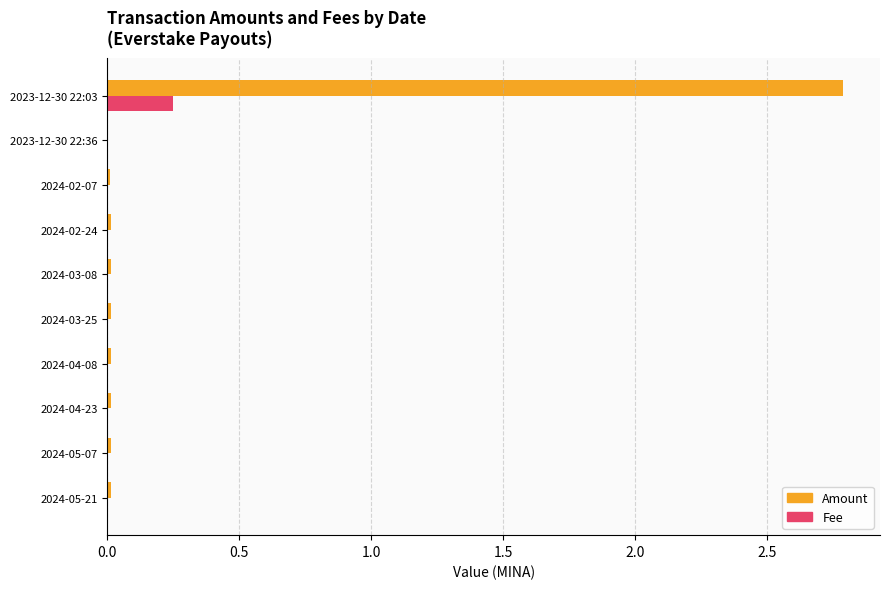

What are all the series names shown in the legend?

Amount, Fee